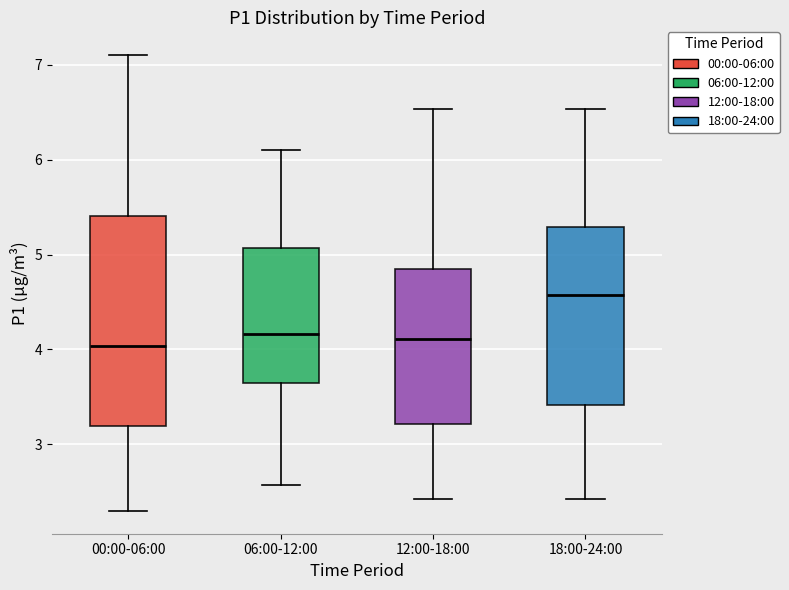

Which box is the tallest, from its lower edge to its upper edge?

00:00-06:00